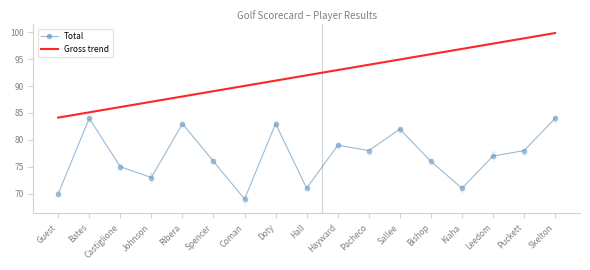

What is the sum of the Gross trend values at Skelton and Hayward?

192.8